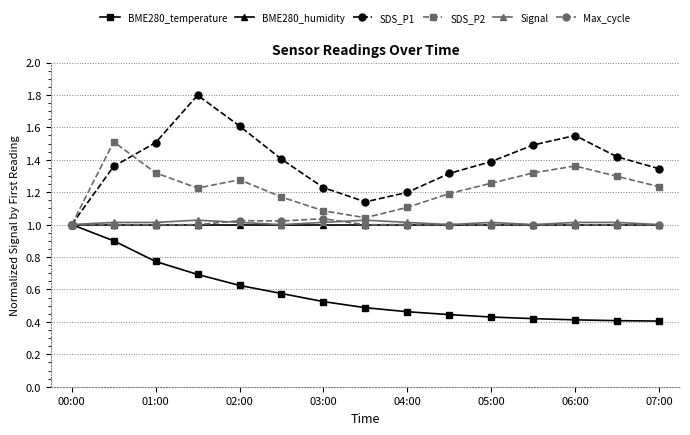

How many values in the SDS_P2 series exceed 1?

14